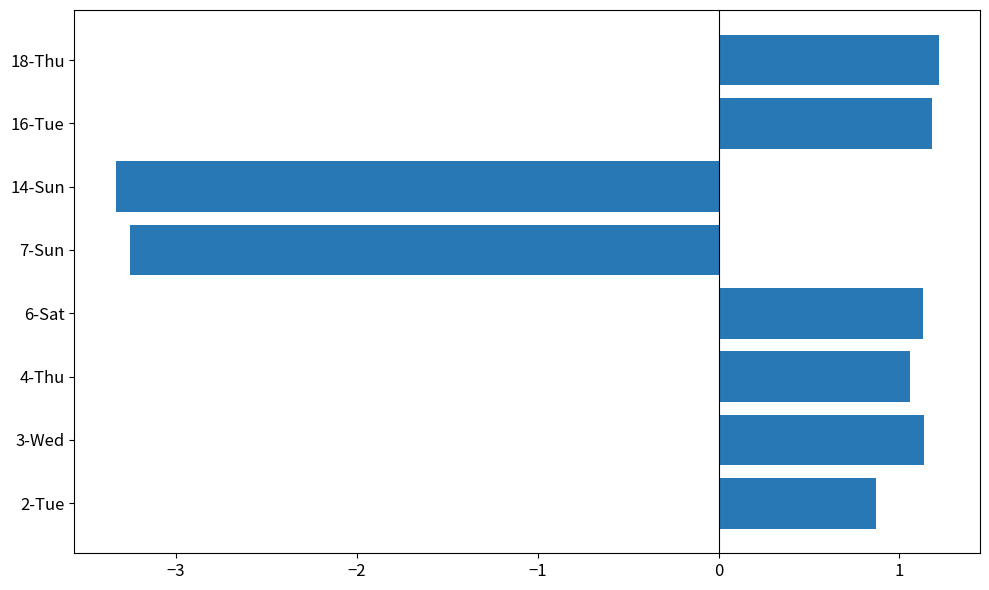

True or false: the data shows 0.9 at 2-Tue.

True